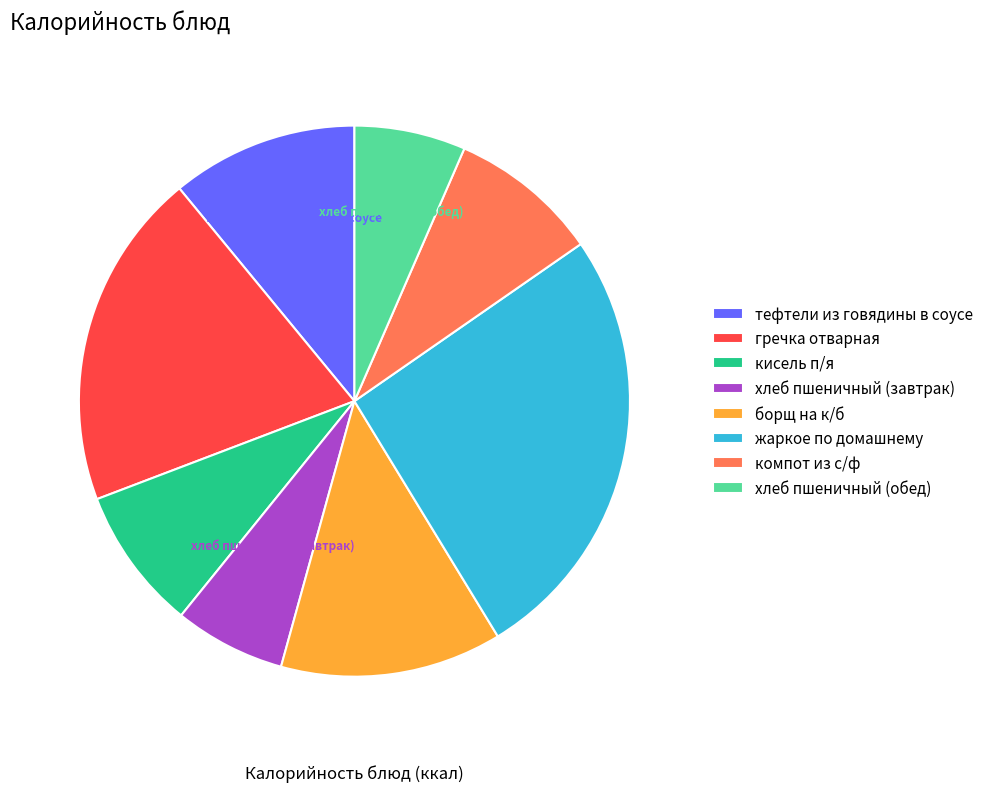

Combined, do хлеб пшеничный (завтрак) and жаркое по домашнему account for over 50%?

No